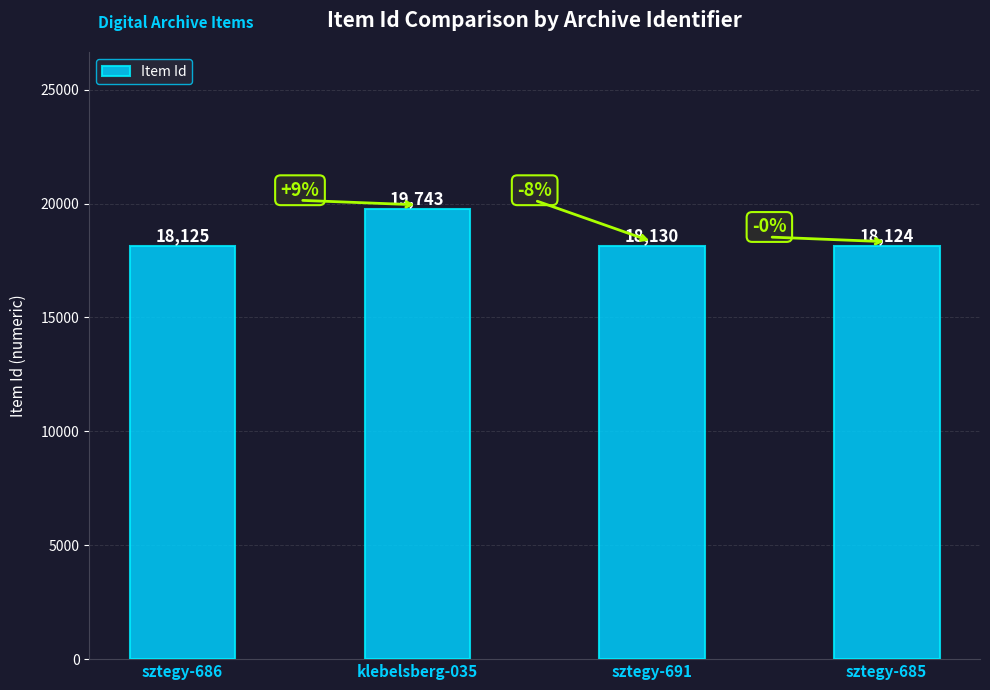

What is the difference between the second highest and second lowest values?

5